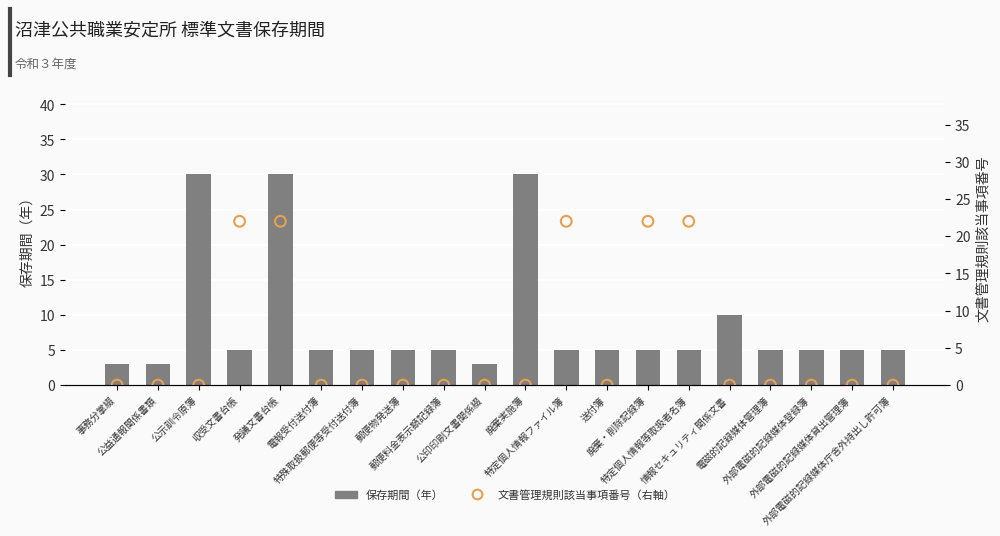

What are all the series names shown in the legend?

保存期間（年）, 文書管理規則該当事項番号（右軸）